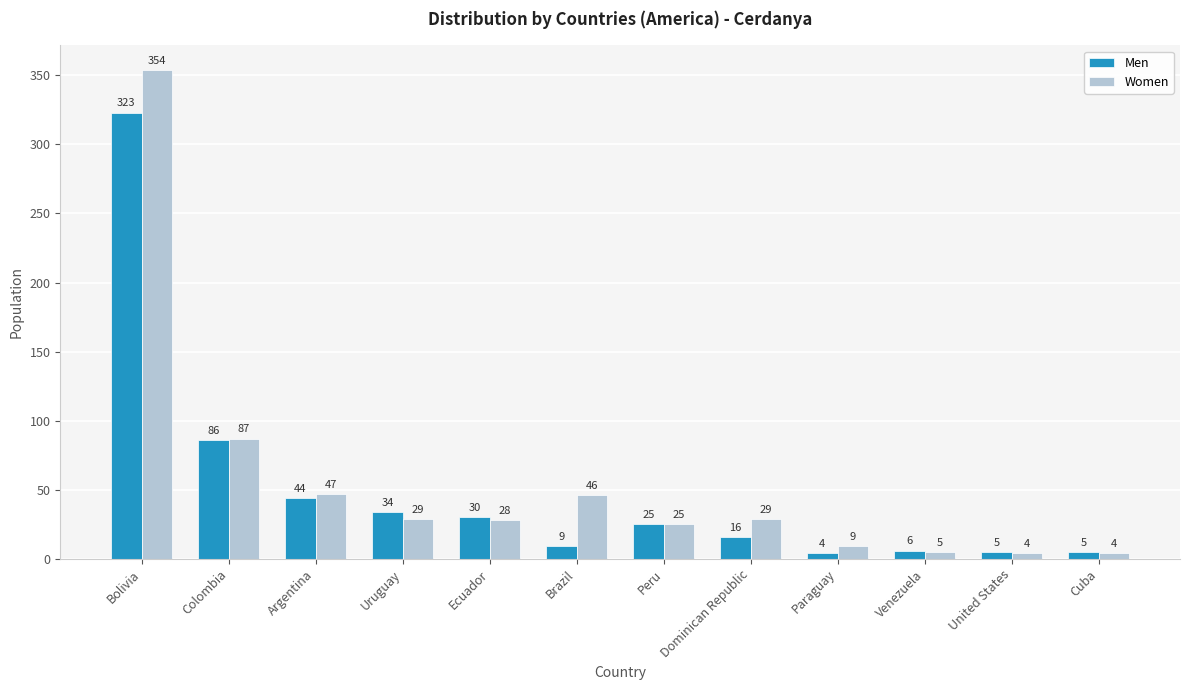

How many data points does each series have?

12